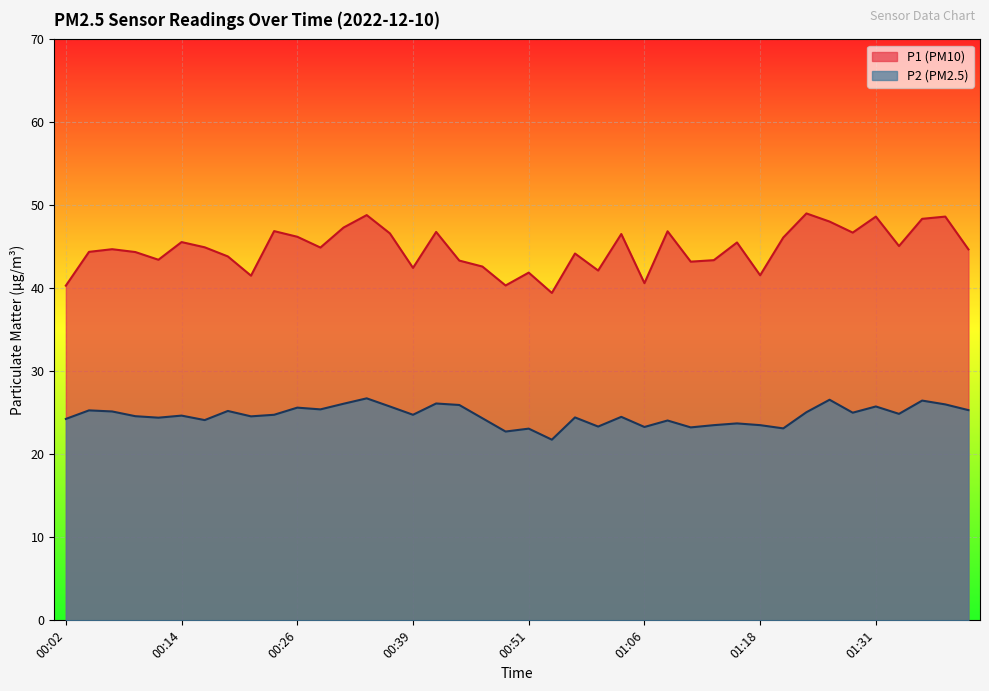

How many data points in P2 are less than 24?

10